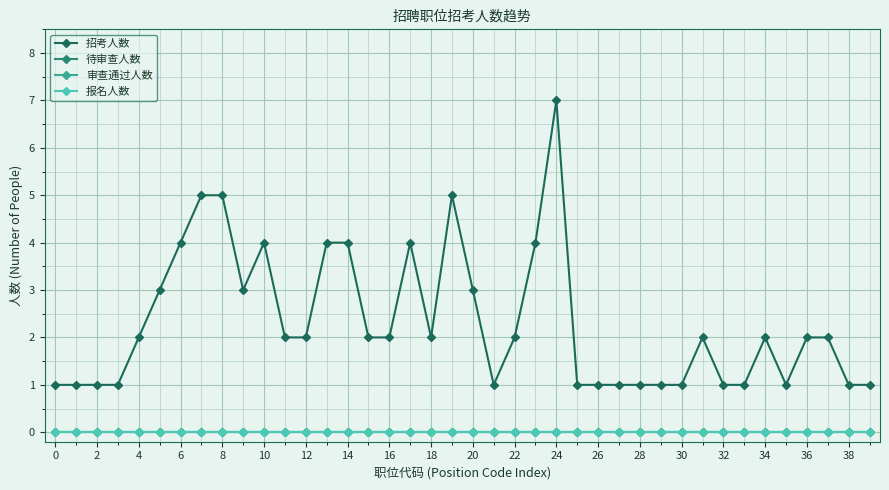

Is this an area chart (filled region under the line)?

No